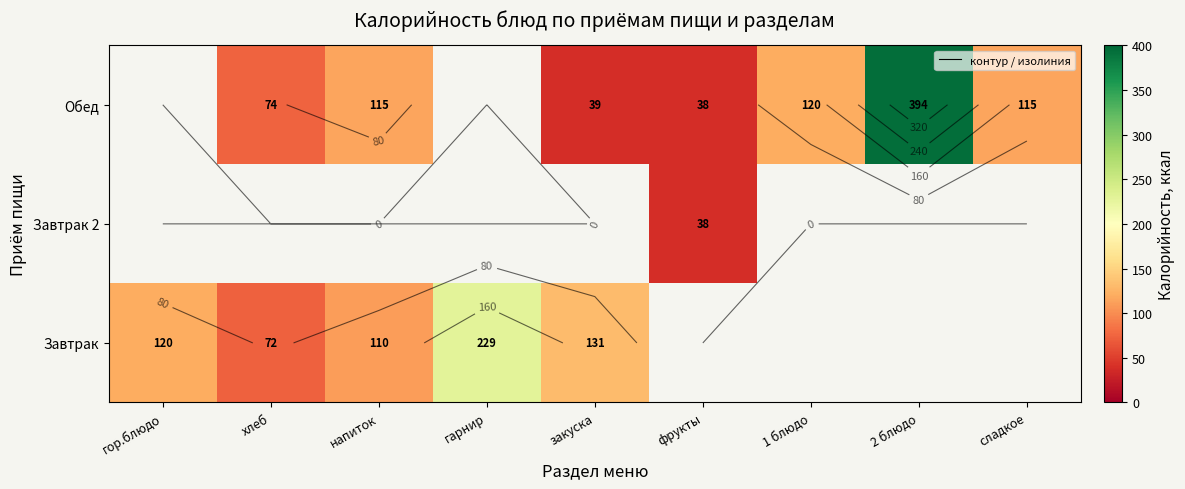

At 1 блюдо, list the series in order from largest to smallest.

Завтрак, Завтрак 2, Обед